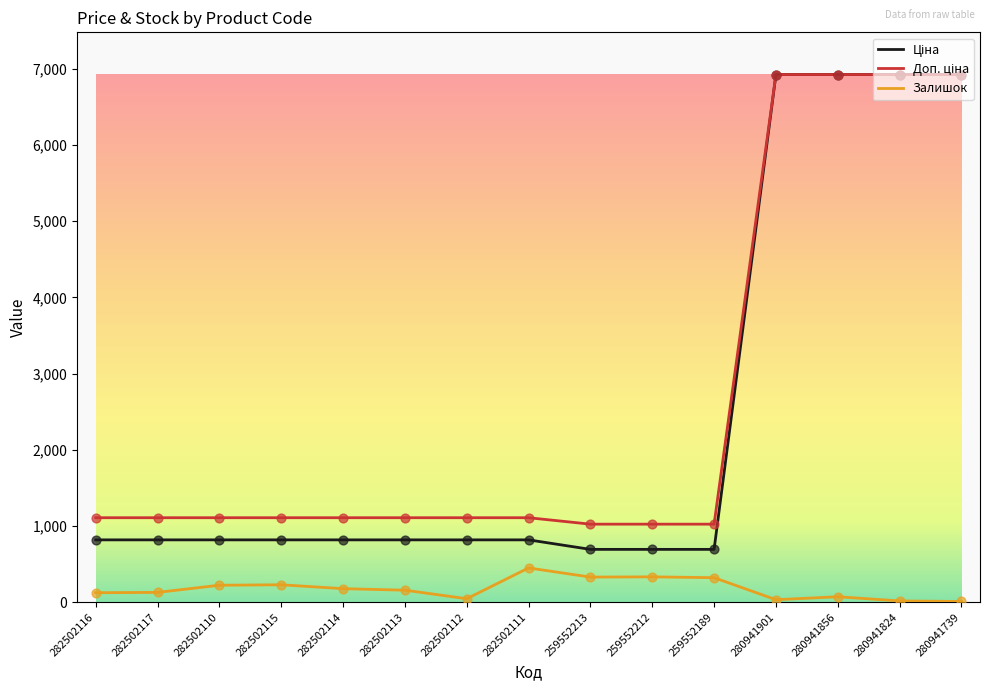

Is it true that Залишок equals 322.0 at 259552189?

True